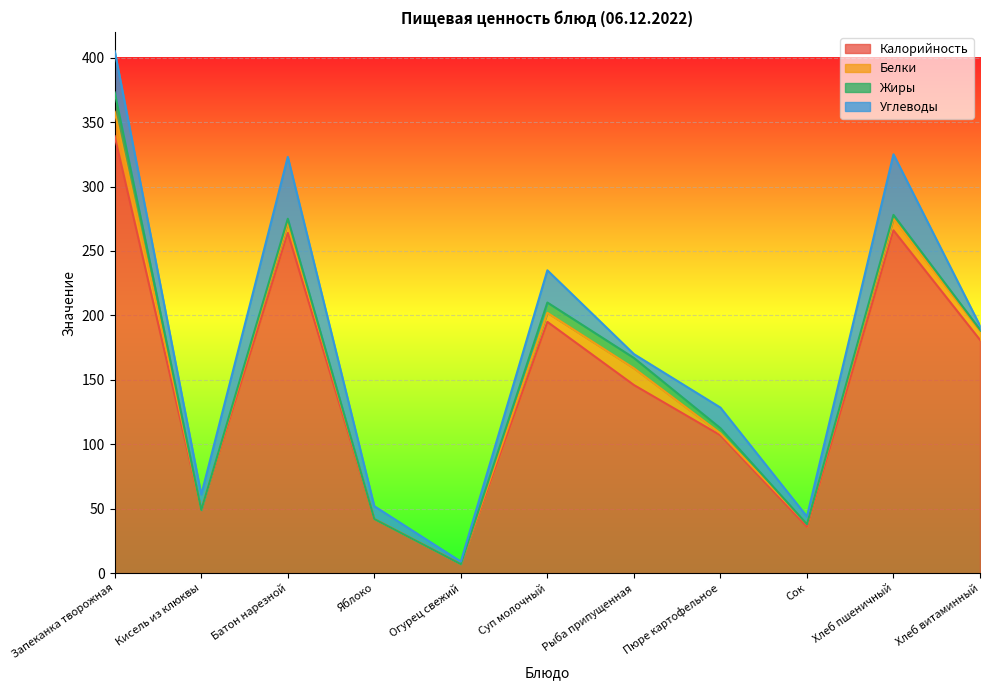

Rank the series at Суп молочный from highest to lowest value.

Калорийность, Углеводы, Жиры, Белки